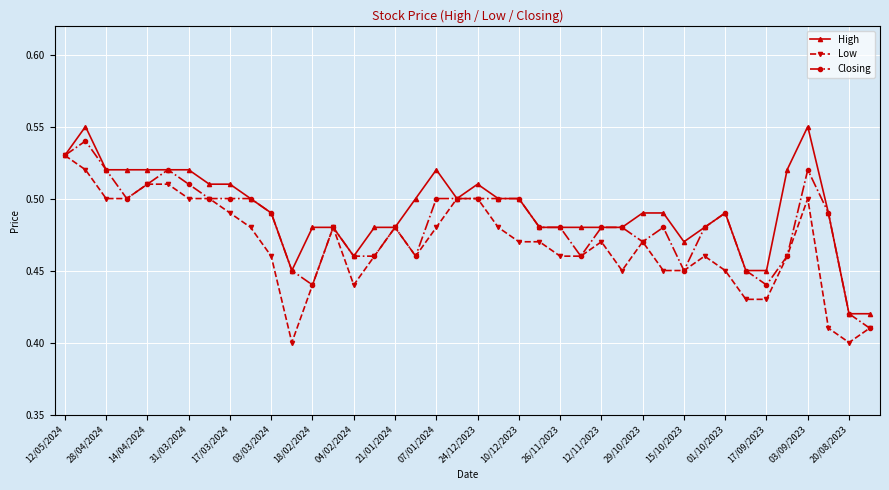

Rank the series by their maximum value, from highest to lowest.

High, Closing, Low